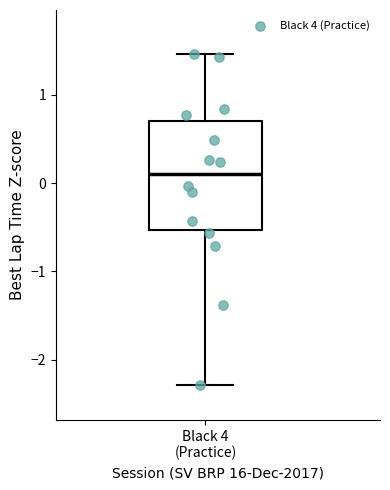

Transcribe this box plot: give where the median line is, the range the box spans, and where the two whiskers end, as read against the y-axis. The values are not printed on the chart, so give them approximately, as read against the axis.

median 0.1, box -0.5 to 0.7, whiskers -2.3 to 1.5